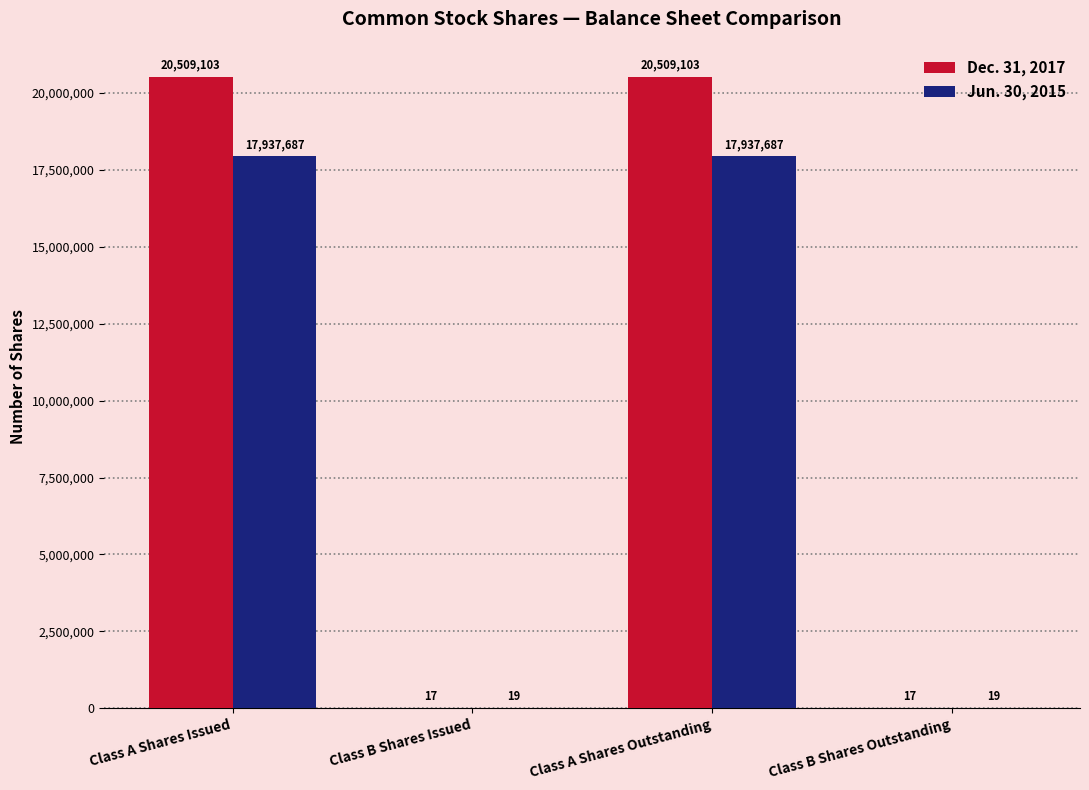

What is the greatest value displayed?

20509103